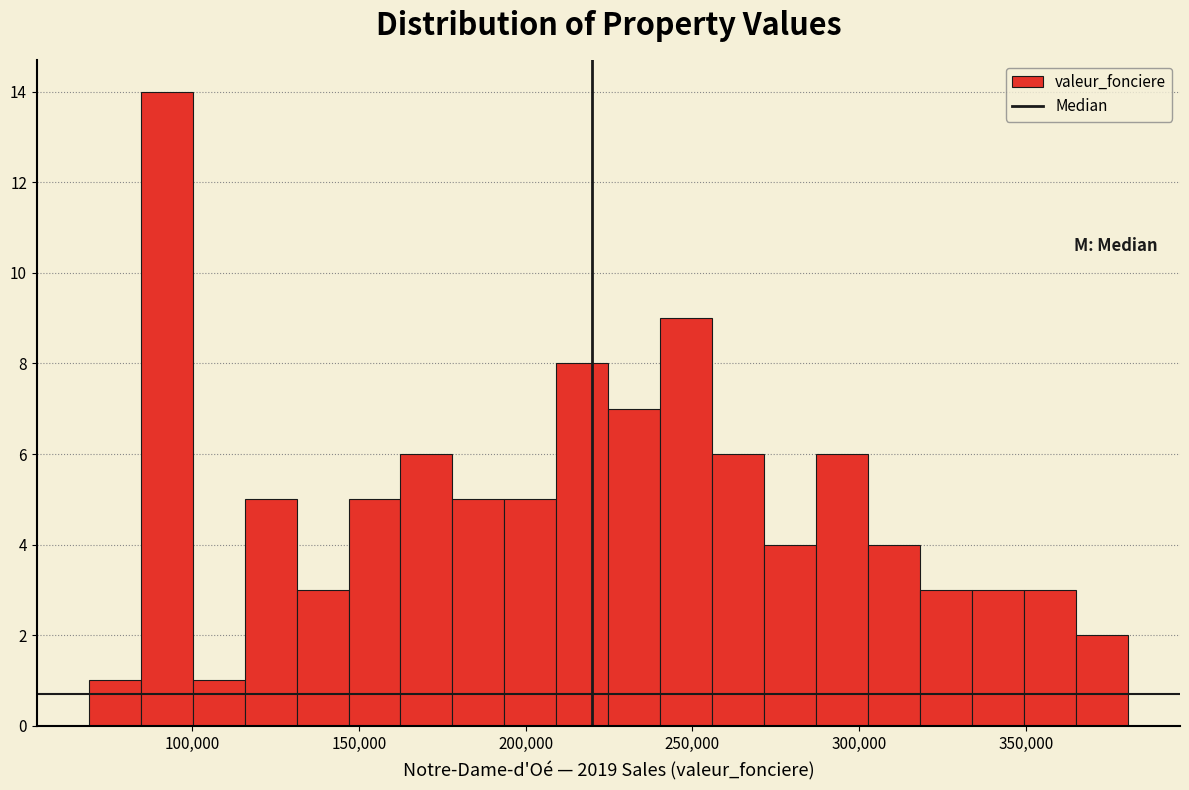

Around what value on the x-axis is the tallest bar? Give the approximate position of its centre, as read against the axis.

90000